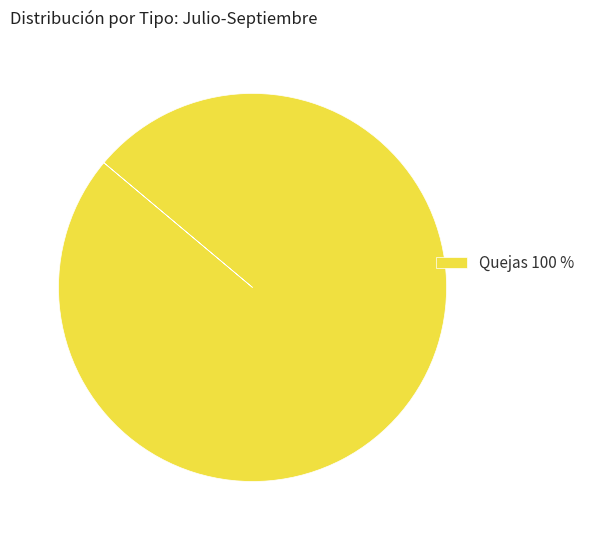

Which slice represents more than half of the pie?

Quejas 100 %